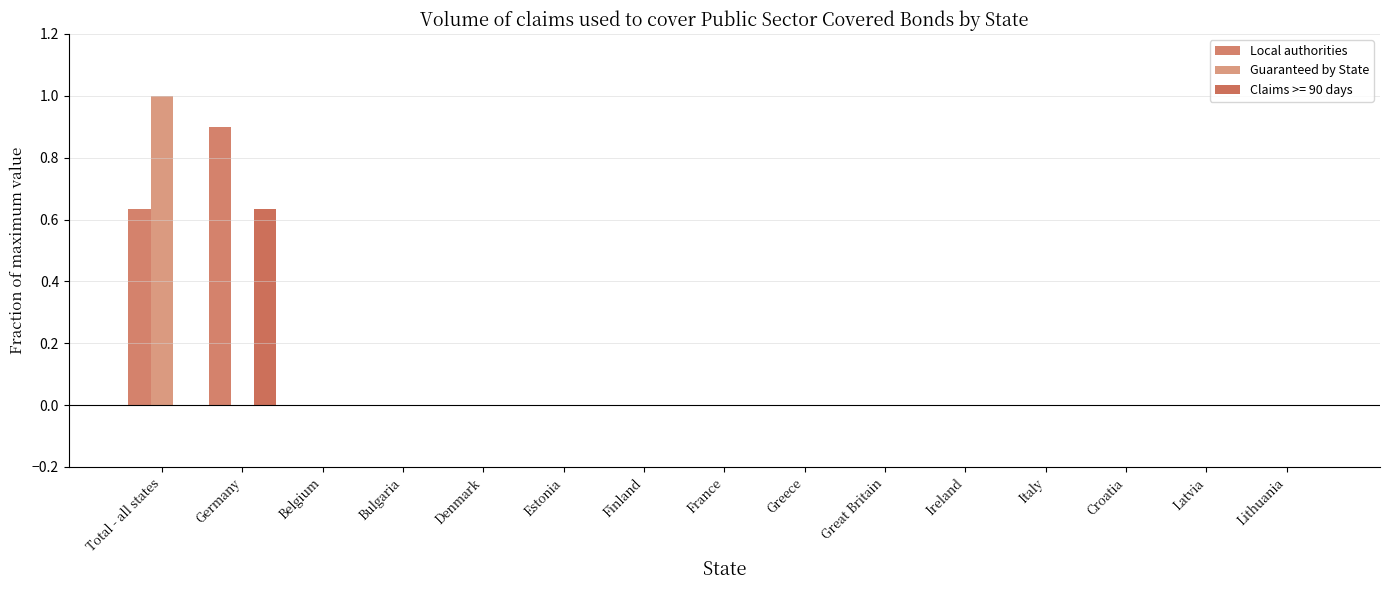

What is the maximum value for Guaranteed by State?

1.0